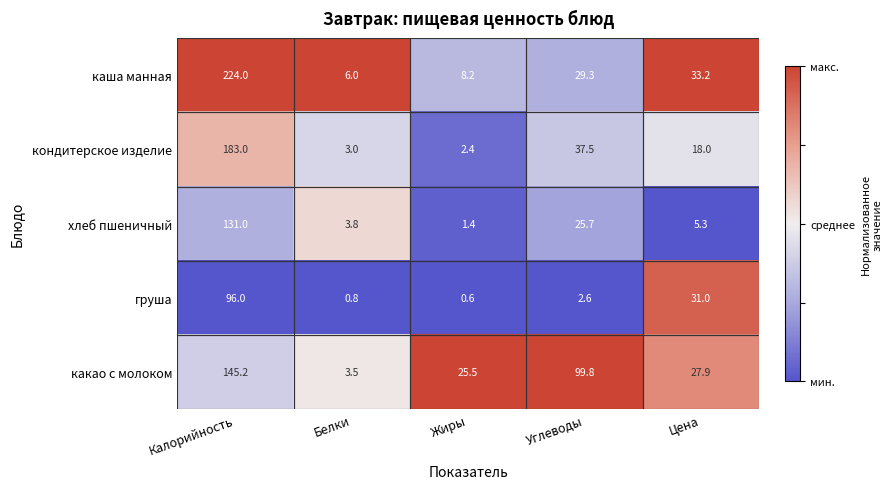

At how many categories does at least one series exceed 0?

5